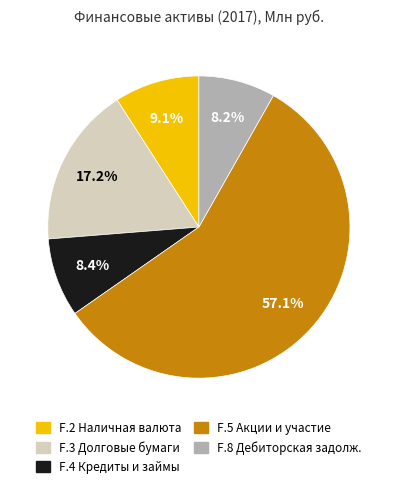

To the nearest percent, what is the average slice percentage?

20%